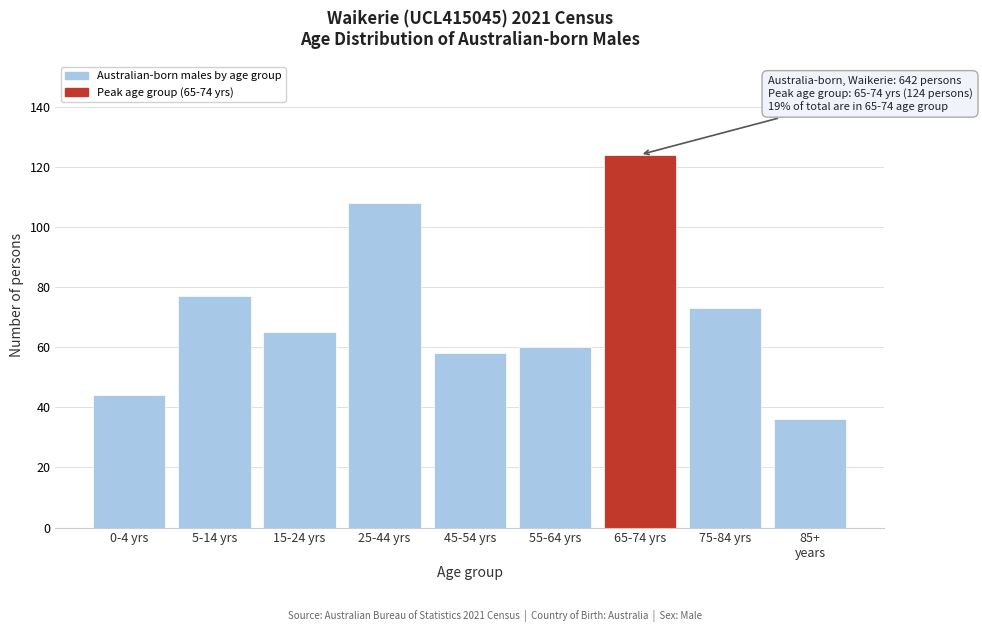

Reading right to left, what are all the values shown in this chart?

36	73	124	60	58	108	65	77	44